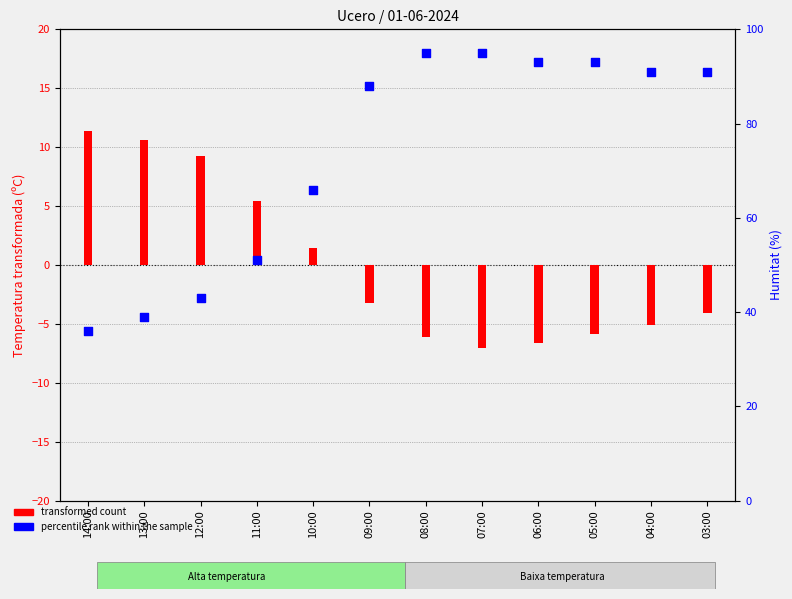

Is the value of percentile rank within the sample (Humitat) at 08:00 greater than the value of transformed count (Temp - mean) at 14:00?

Yes